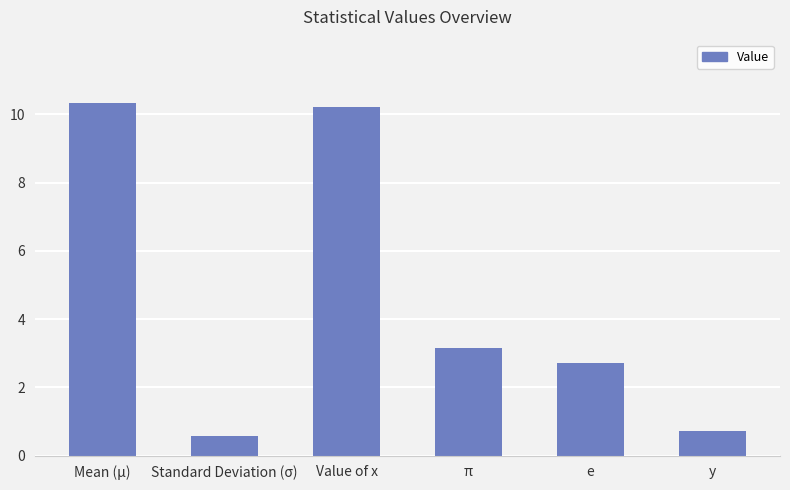

How many bars are there in total?

6